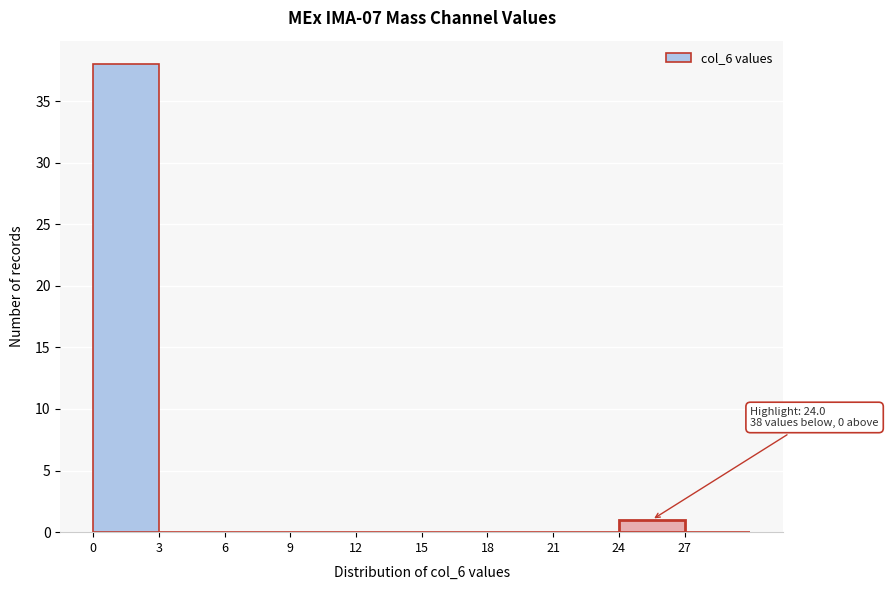

Which range on the x-axis has the tallest bar?

0 to 3